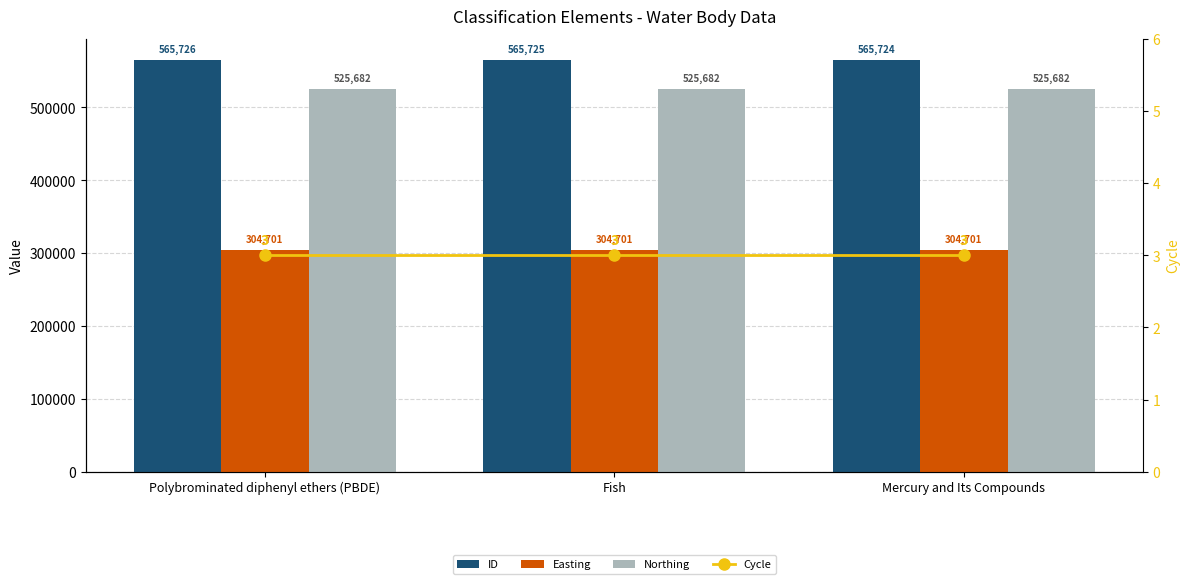

Are the bars horizontal?

No